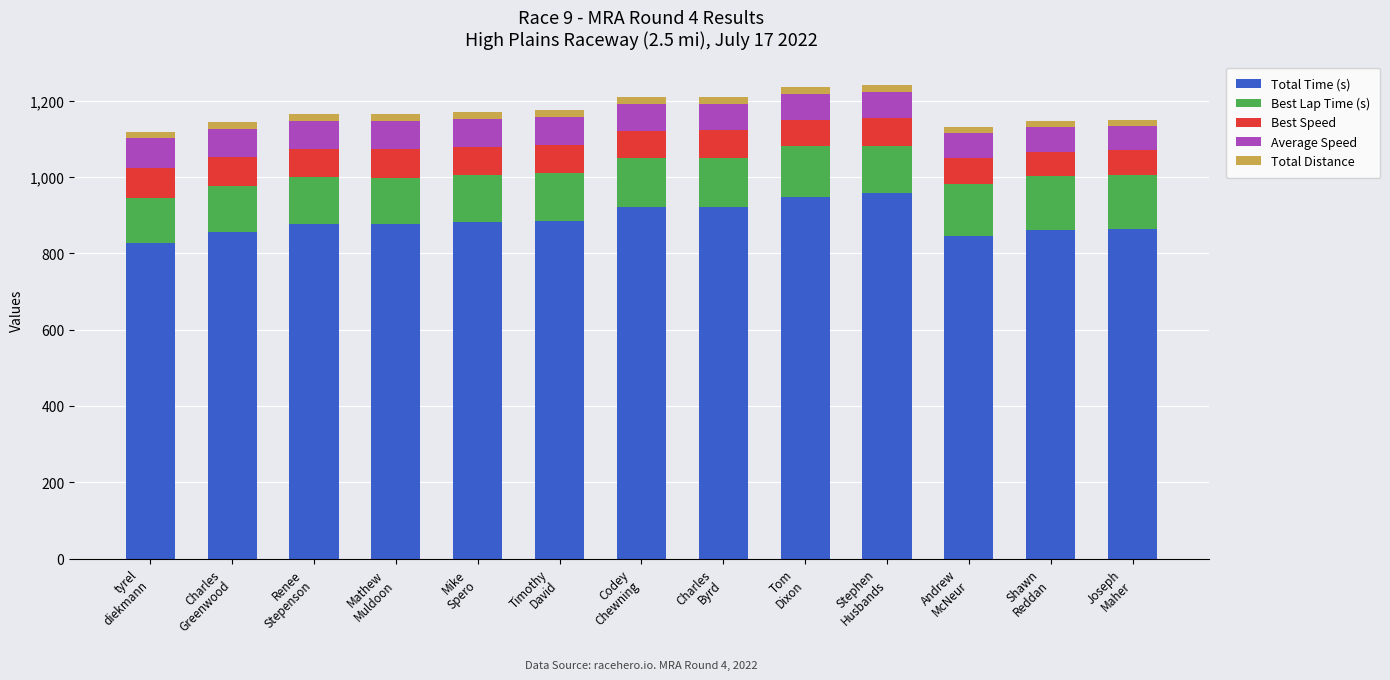

What is the difference between the second highest and minimum values in the Total Time (s) series?

119.5